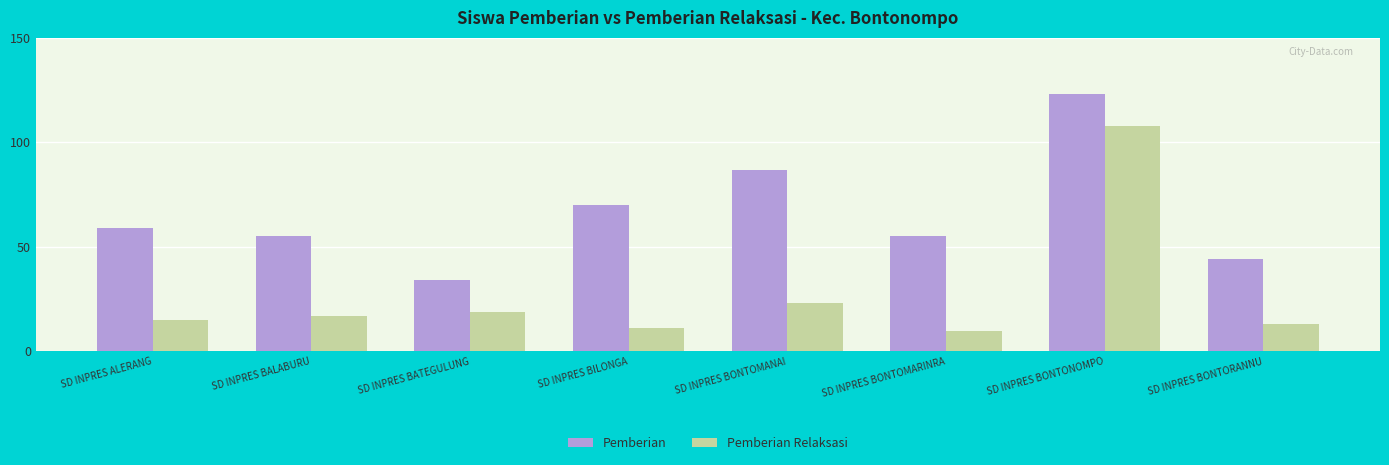

At which label is Pemberian closest to 78?

SD INPRES BILONGA